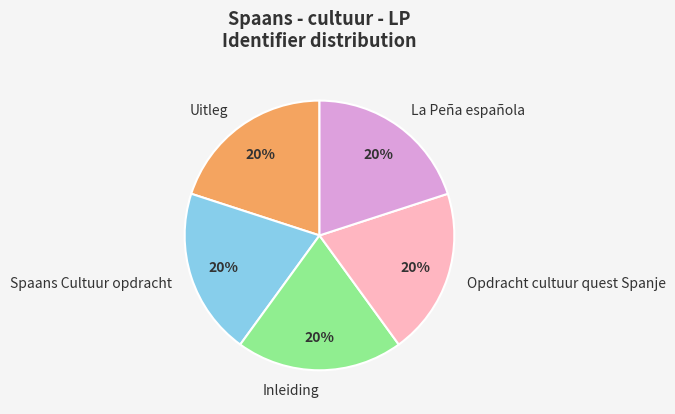

To the nearest percent, what is the combined percentage of Spaans Cultuur opdracht and La Peña española?

40%